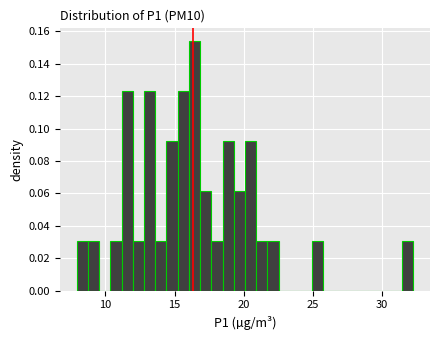

Around what value on the x-axis is the tallest bar? Give the approximate position of its centre, as read against the axis.

16.5